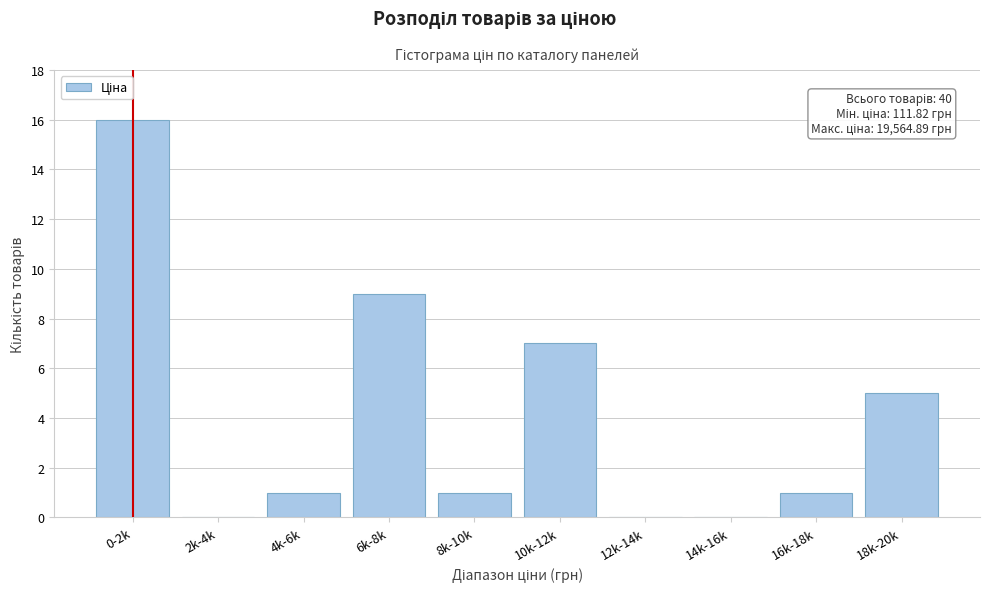

Reading left to right, what are all the values shown in this chart?

0-2k=16	2k-4k=0	4k-6k=1	6k-8k=9	8k-10k=1	10k-12k=7	12k-14k=0	14k-16k=0	16k-18k=1	18k-20k=5